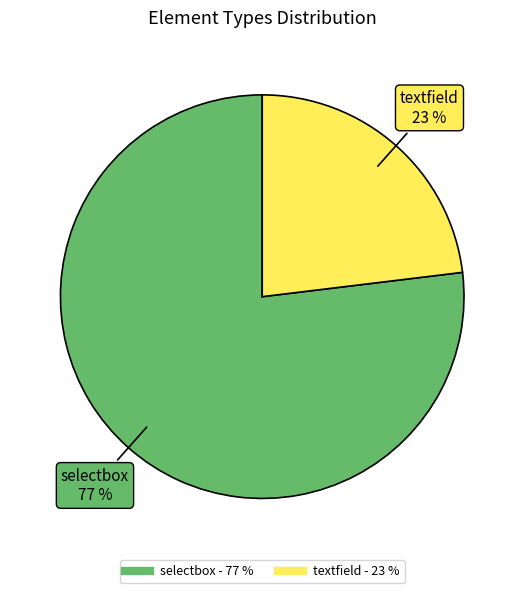

Is textfield the majority of the pie?

No